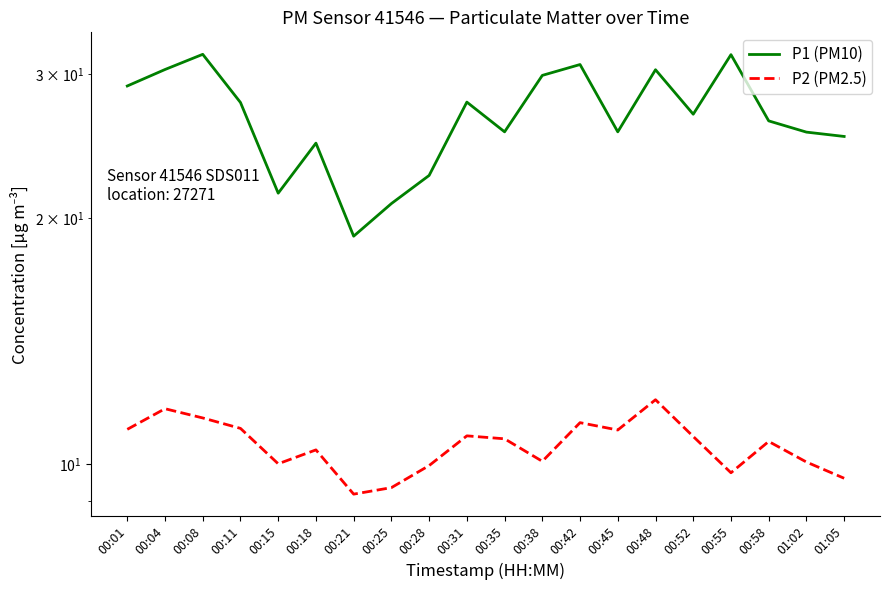

In P2 (PM2.5), how many points are higher than both neighbors (excluding endpoints)?

6